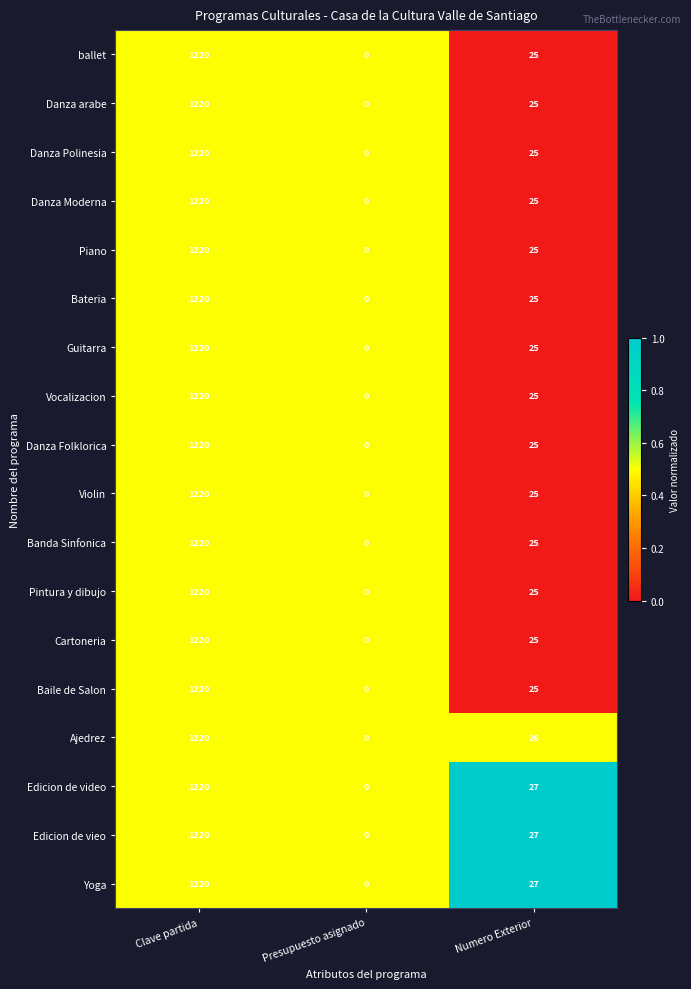

How many categories are shown in the chart?

3